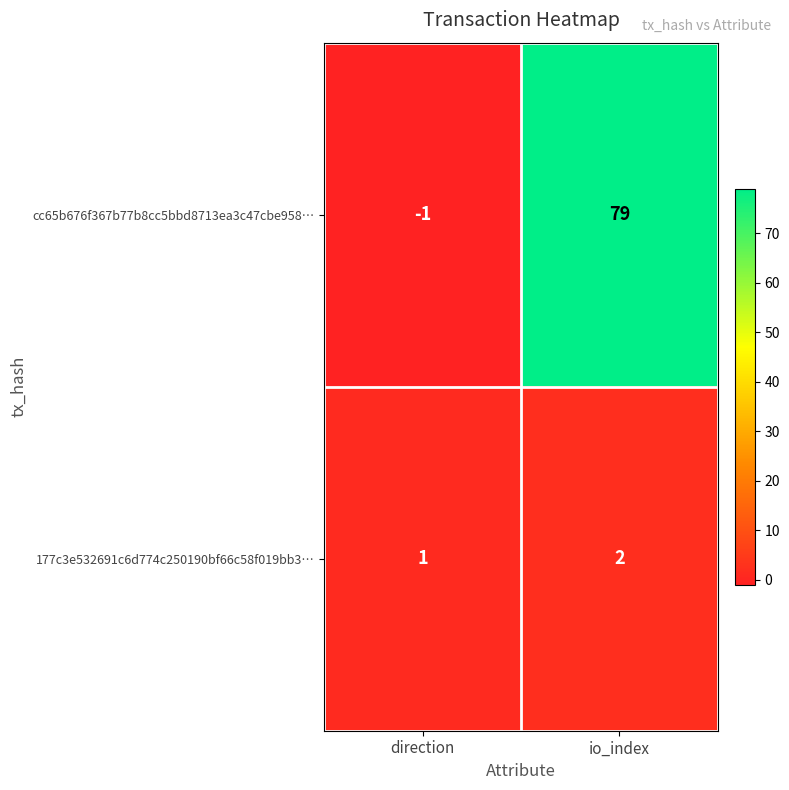

What is the sum of the cc65b676f367b77b8cc5bbd8713ea3c47cbe958… values at direction and io_index?

78